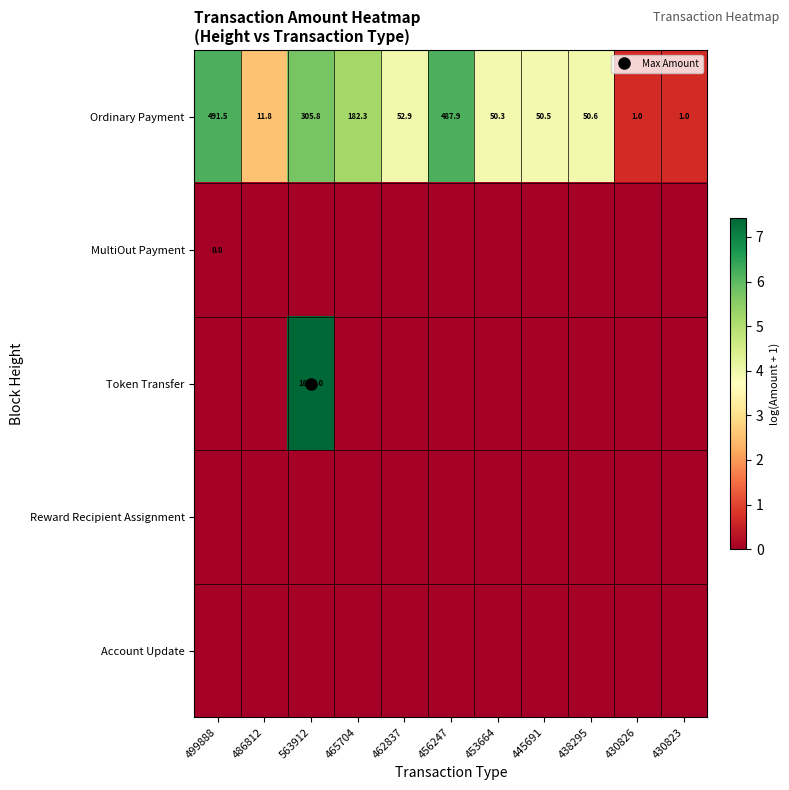

What is the difference between the highest and lowest values at 462837?

4.0